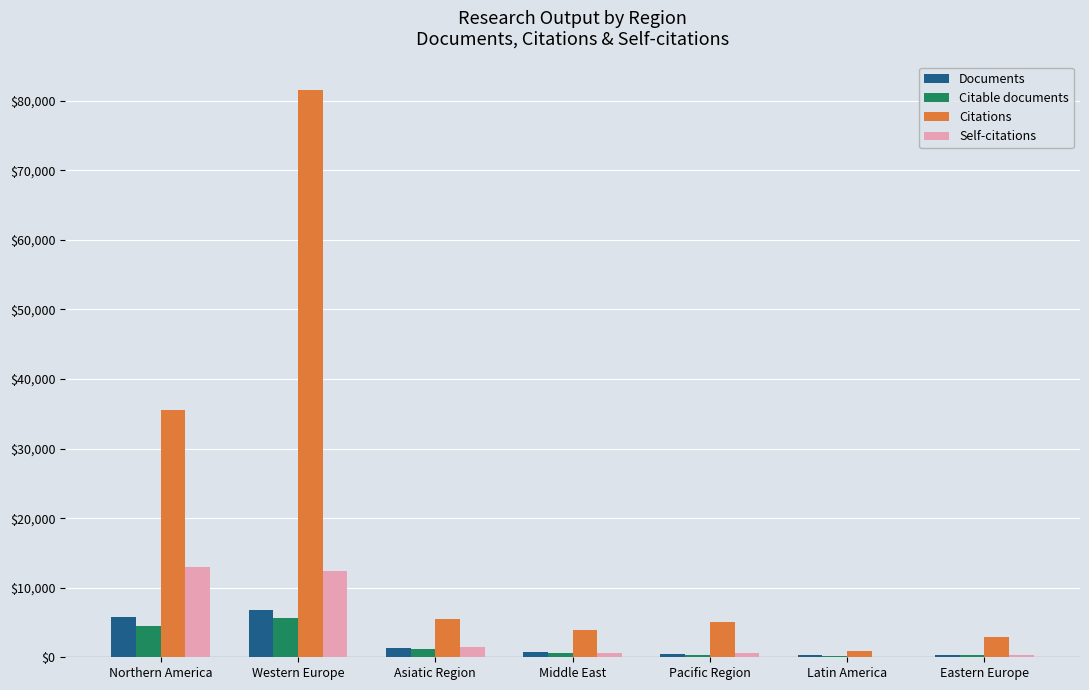

What are all the series names shown in the legend?

Documents, Citable documents, Citations, Self-citations